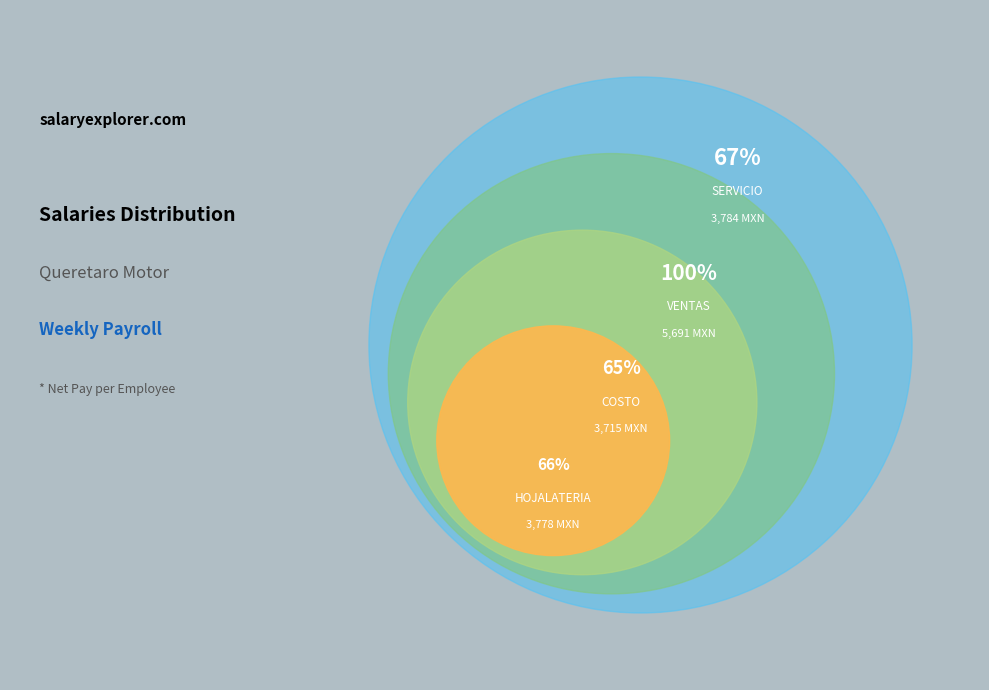

Is SERVICIO the majority of the pie?

No